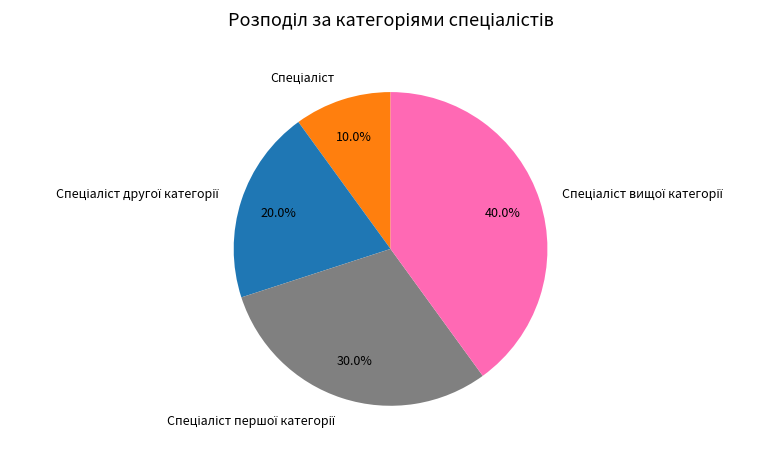

Does any single category account for the majority?

No